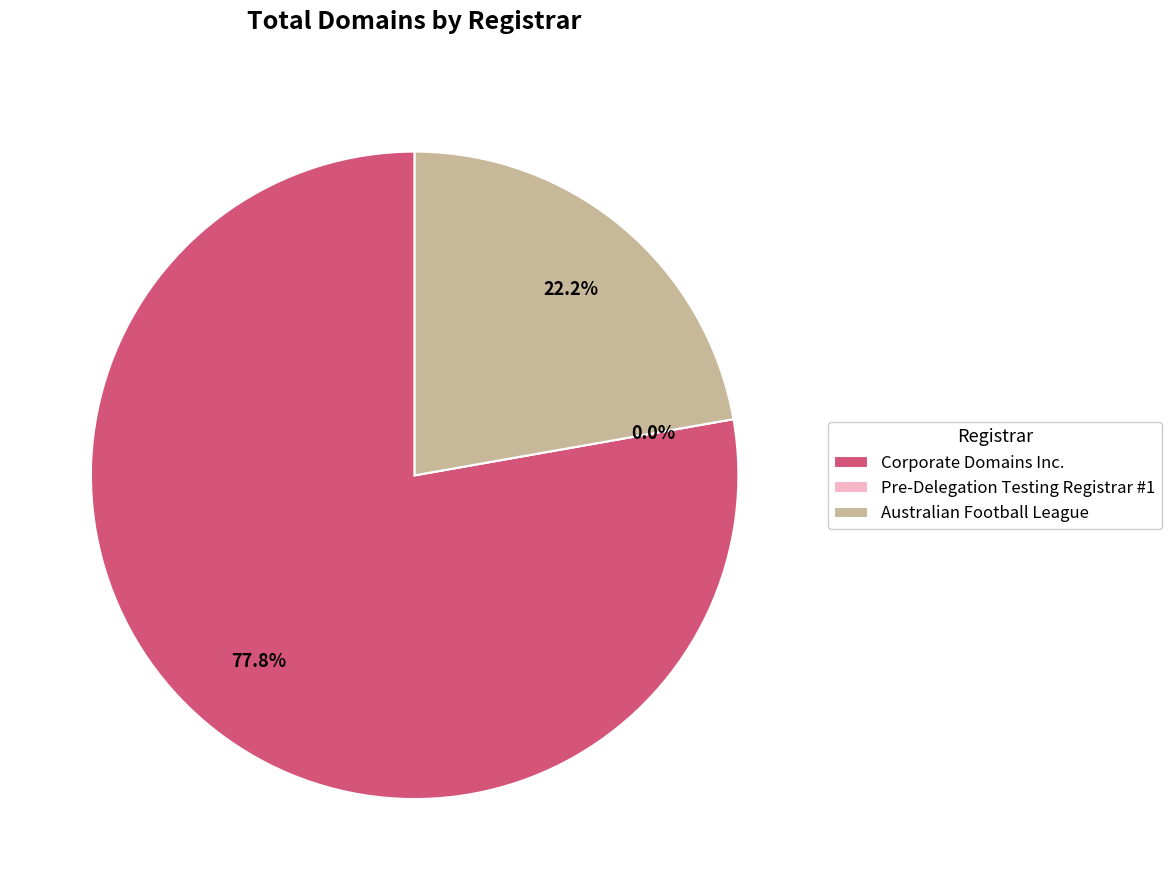

Which slice is the smallest?

Pre-Delegation Testing Registrar #1